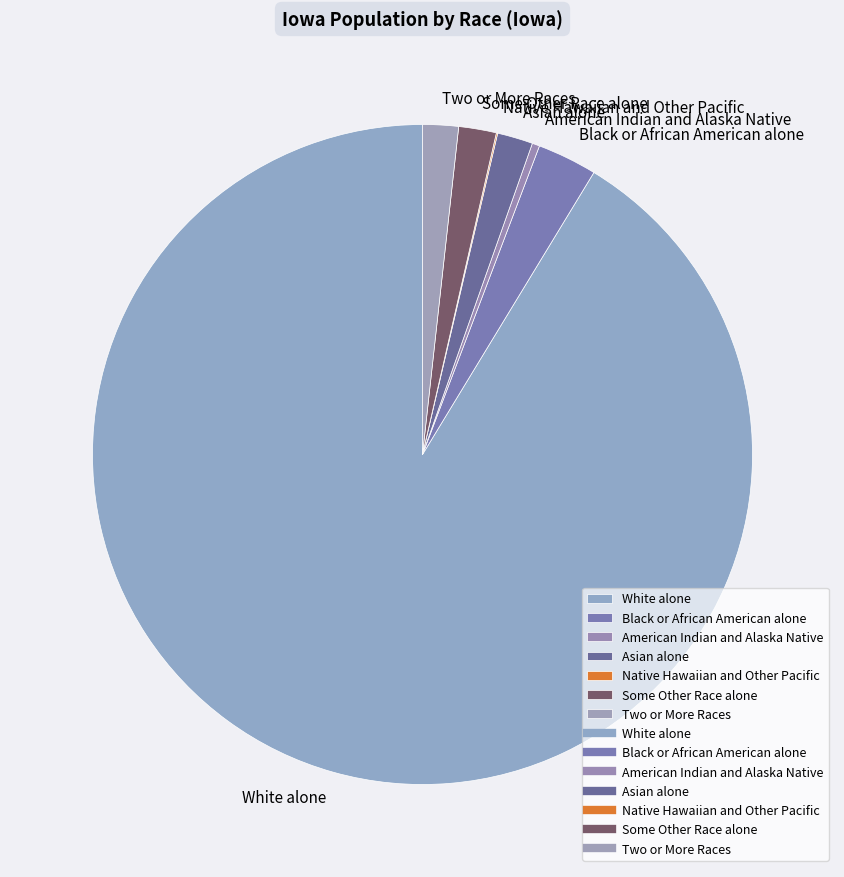

Is the sum of Black or African American alone and American Indian and Alaska Native greater than half?

No